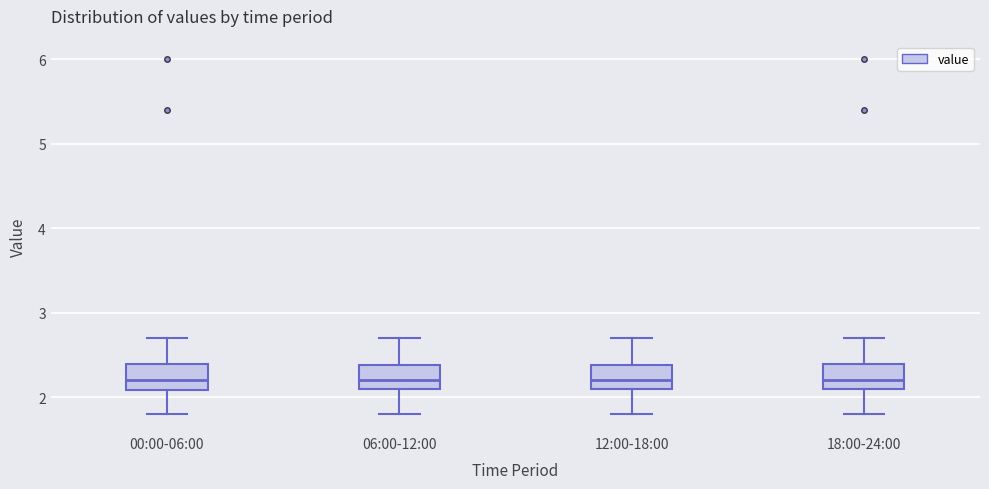

Where does the median line of the box for 06:00-12:00 sit on the y-axis? The values are not printed on the chart, so give them approximately, as read against the axis.

2.2